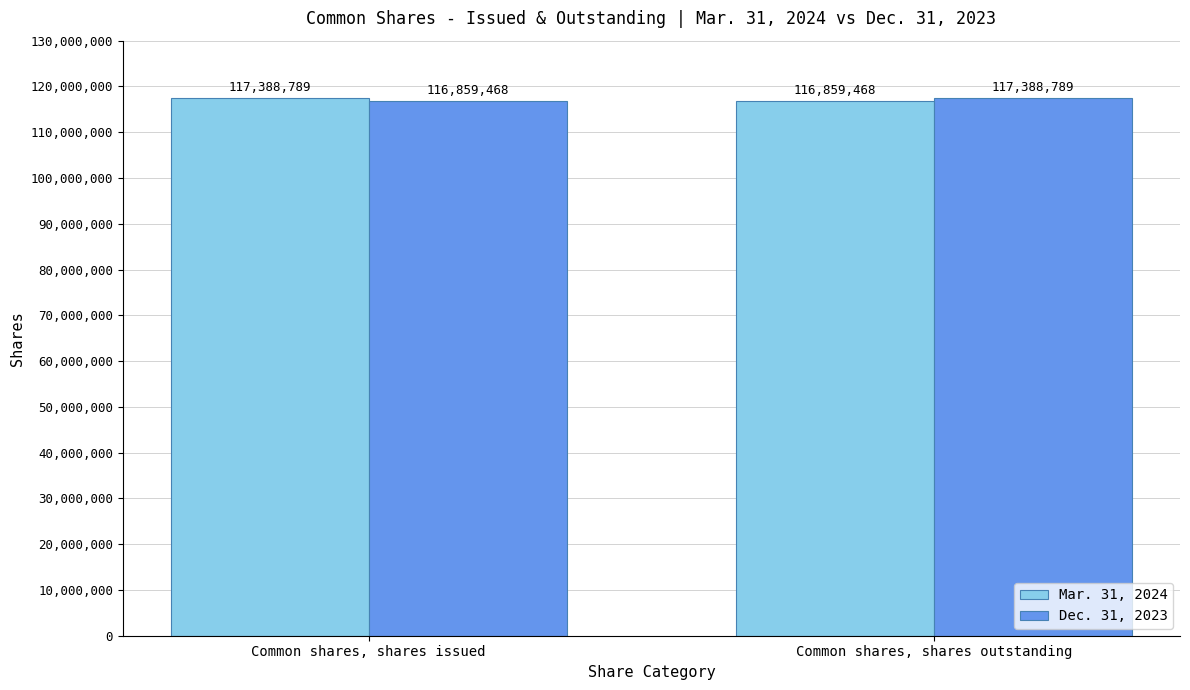

Rank the series at Common shares, shares issued from lowest to highest value.

Dec. 31, 2023, Mar. 31, 2024